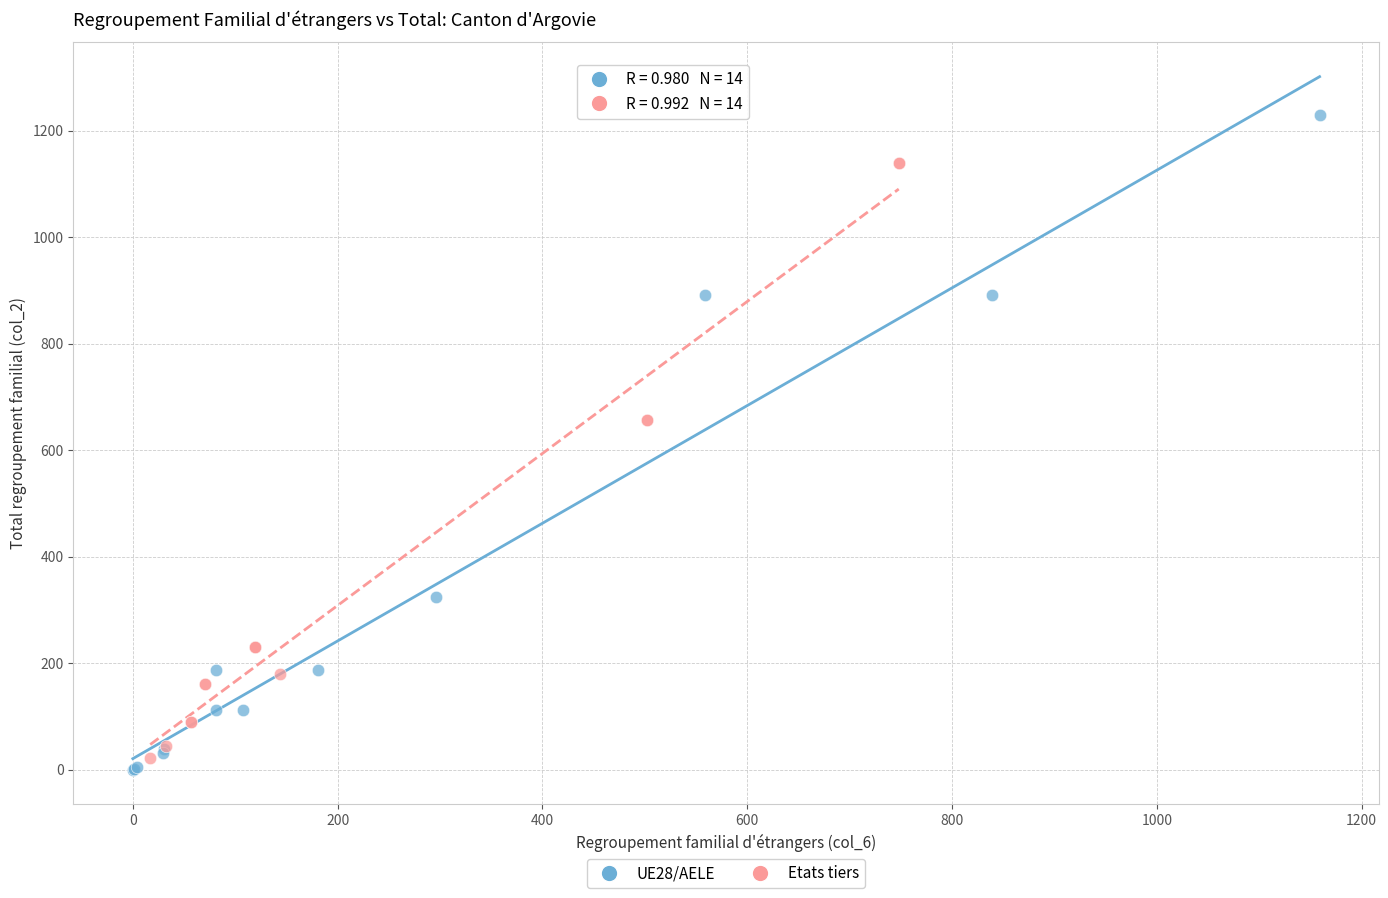

What are all the series names shown in the legend?

UE28/AELE, Etats tiers